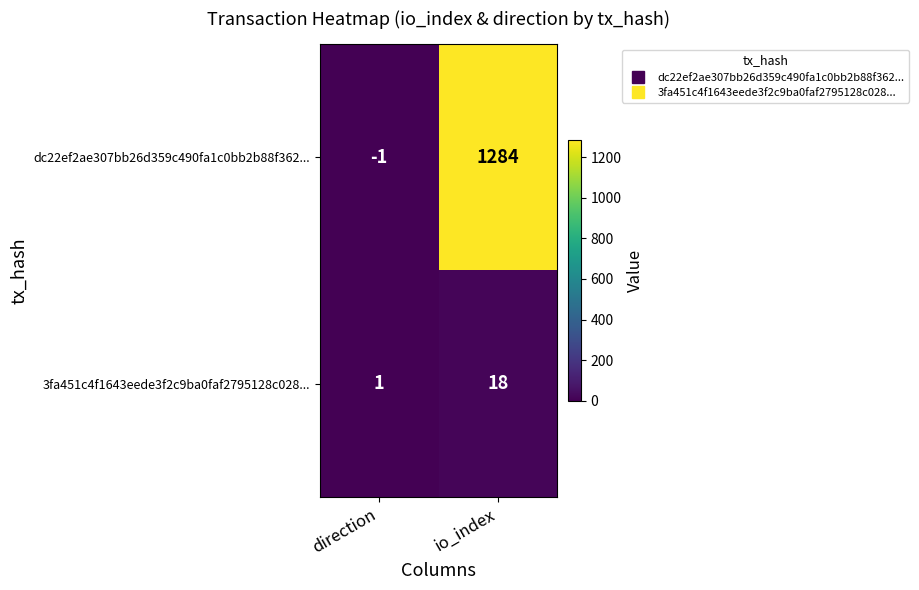

Reading left to right, extract all data points from this chart.

dc22ef2ae307bb26d359c490fa1c0bb2b88f362...: -1	1284
3fa451c4f1643eede3f2c9ba0faf2795128c028...: 1	18